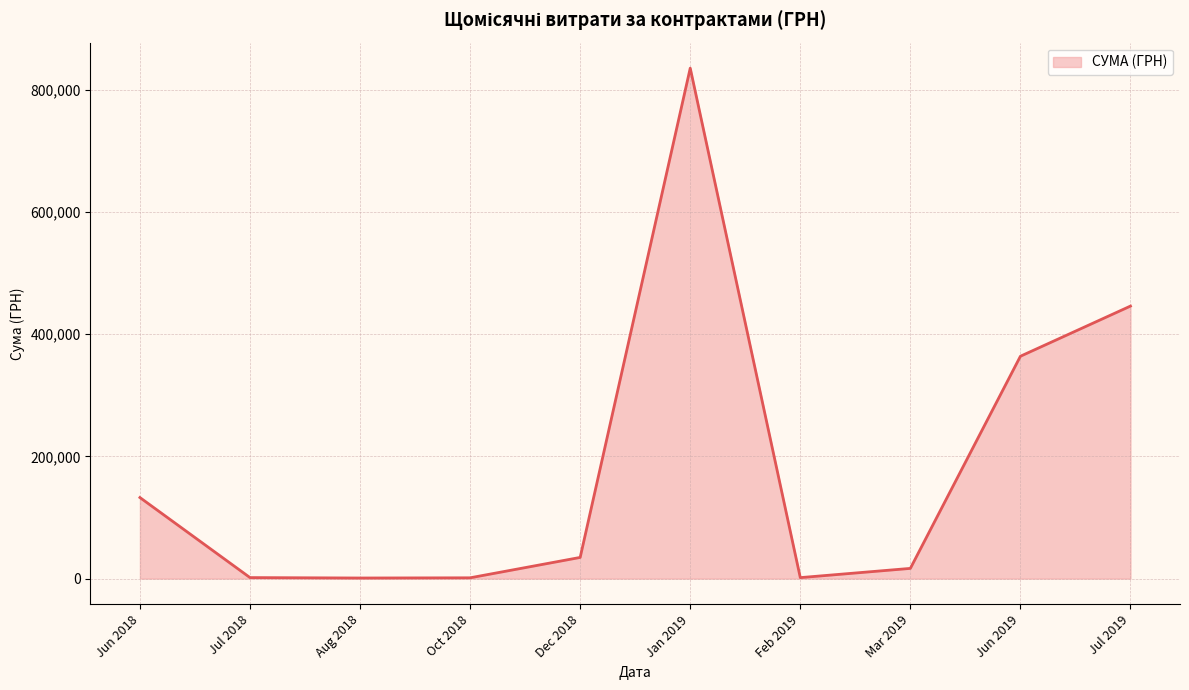

What is the difference between the maximum and minimum values?

834035.0